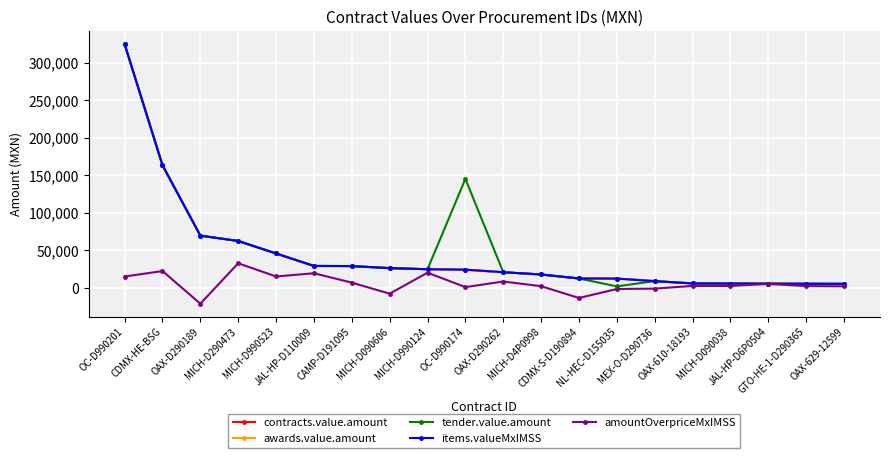

Does the chart have visible grid lines?

Yes